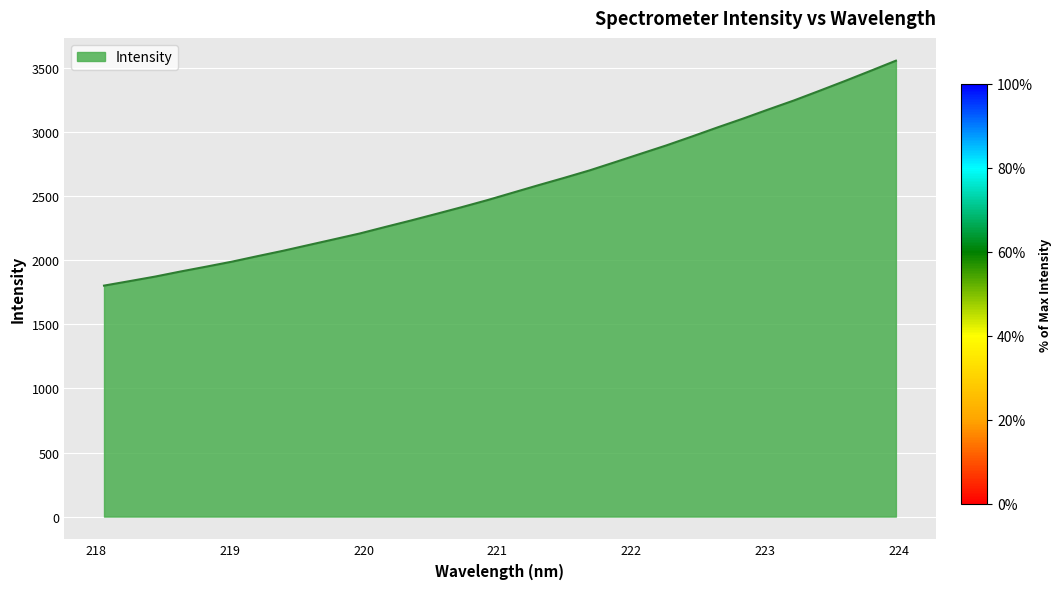

Does the chart display data point markers on the line(s)?

No